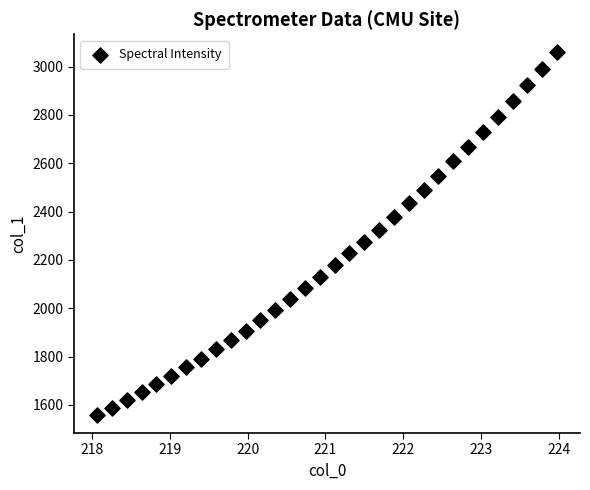

What is the range of Y values (max minus min)?

1500.1